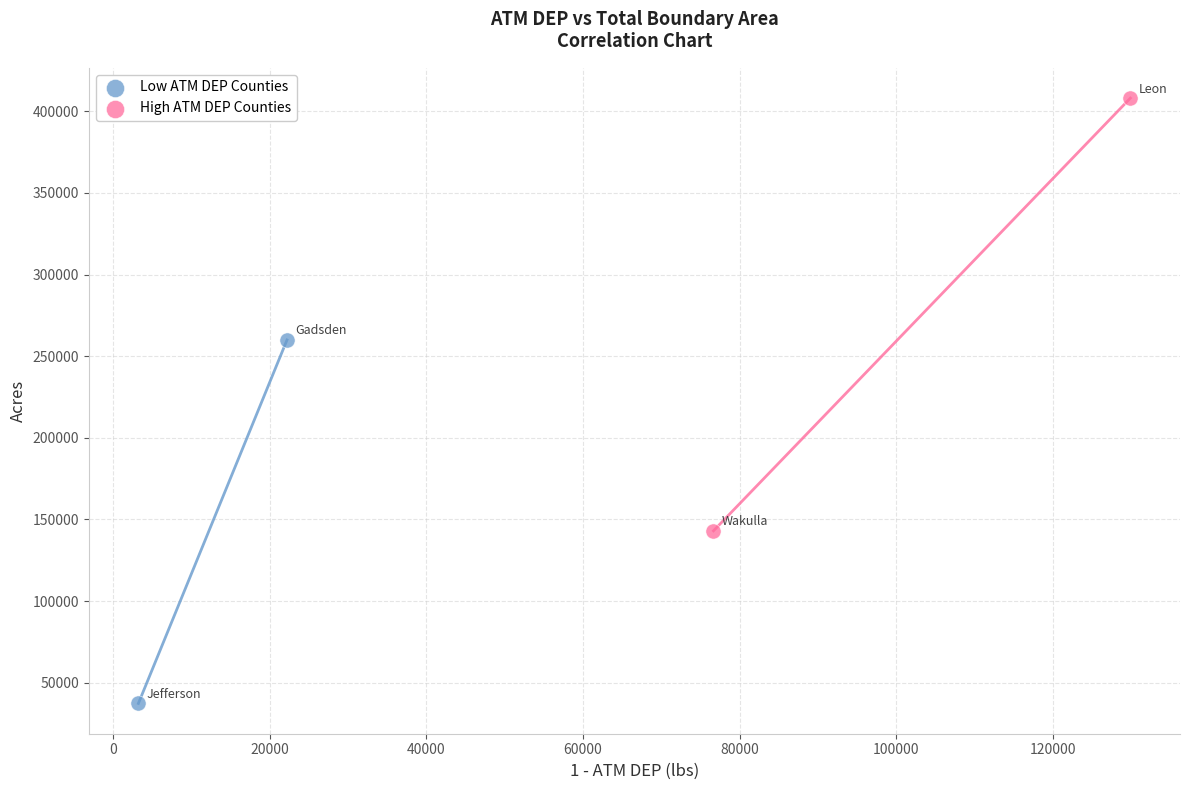

Which series contains the lowest Y value?

Low ATM DEP Counties